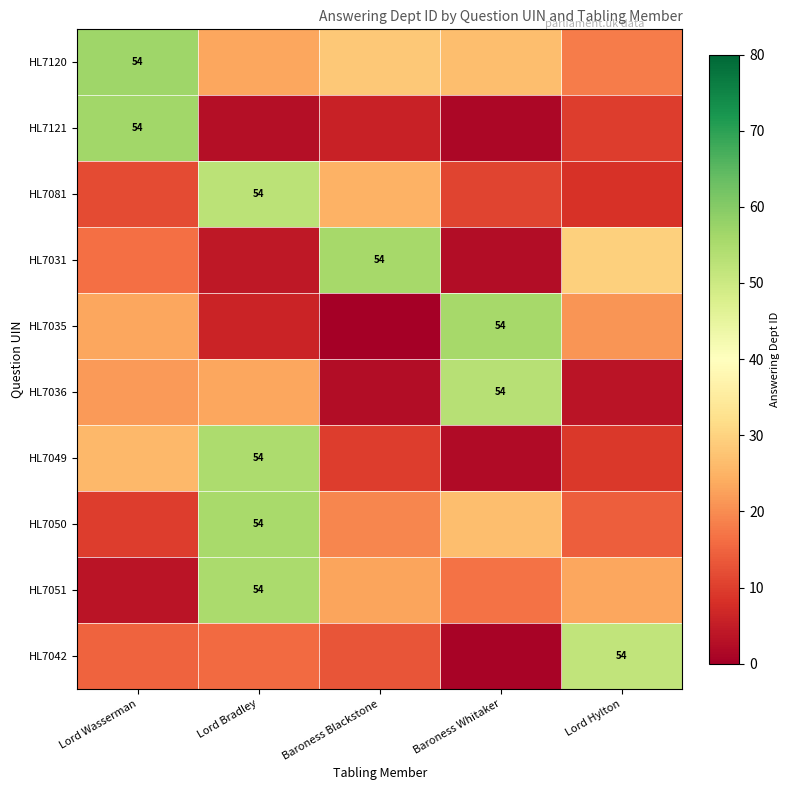

At which label does HL7050 reach its peak?

Lord Bradley